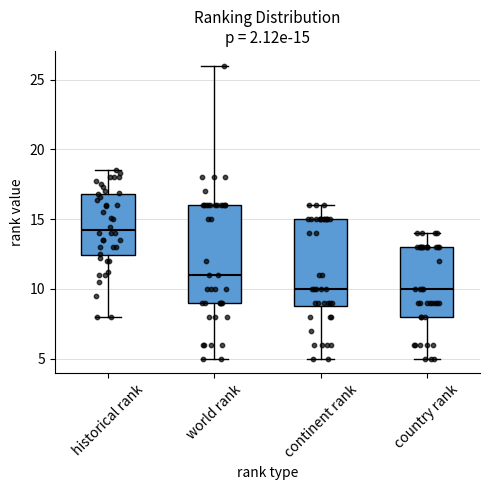

Comparing the boxes themselves (not the whiskers), which one is the tallest?

world rank